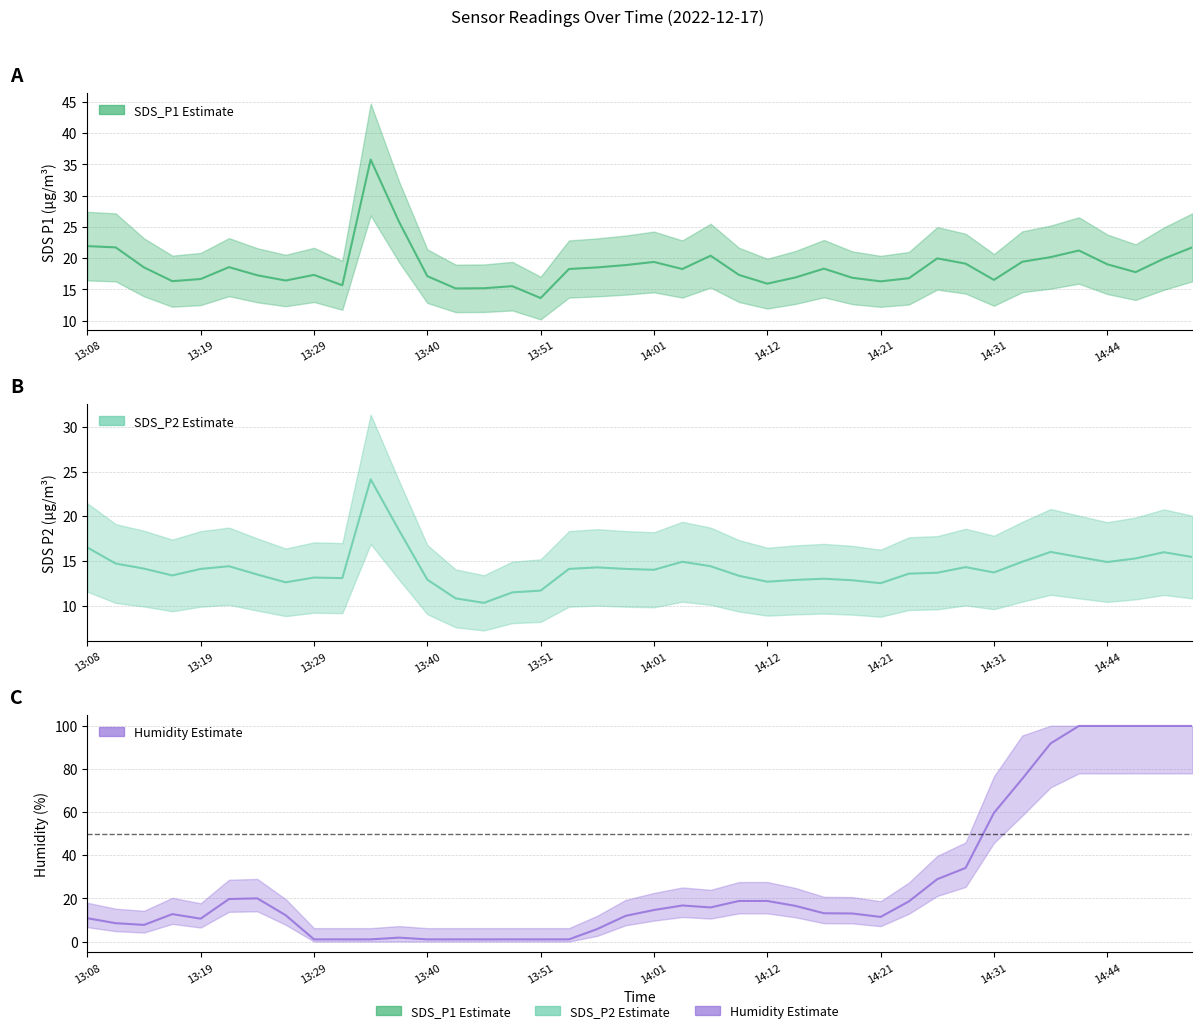

What is the difference between the second highest and minimum values in the Humidity series?

98.9